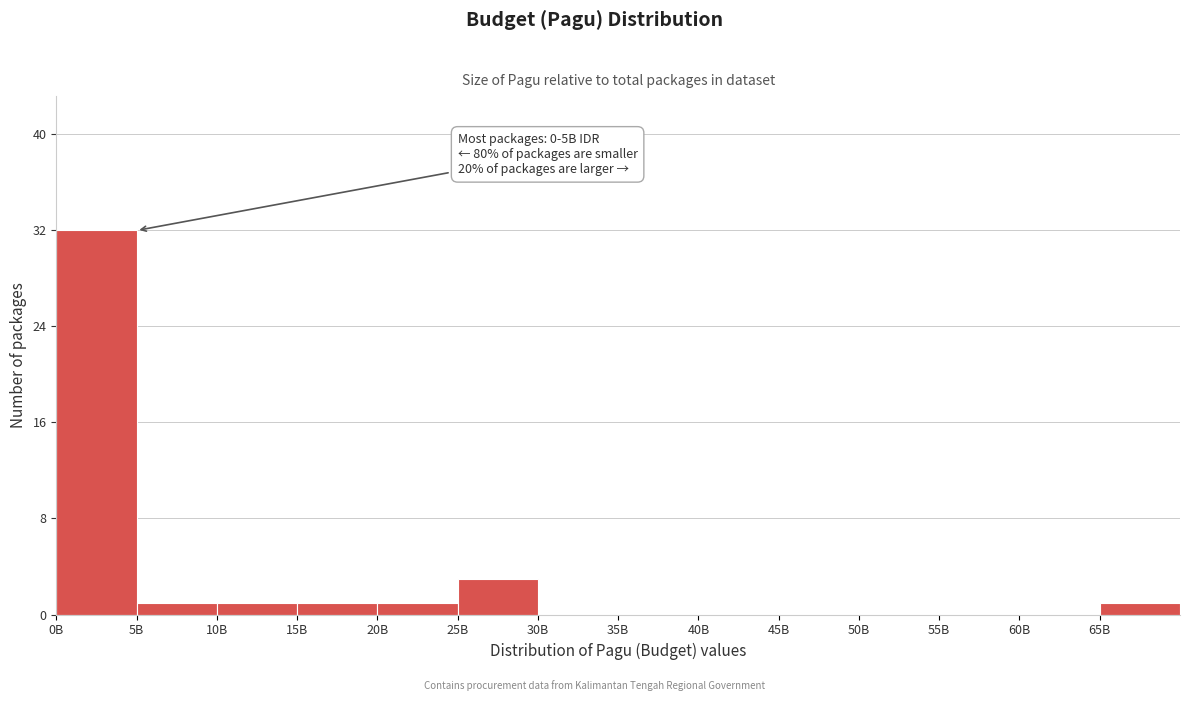

Reading left to right, list all the values displayed in this chart.

0B=32	5B=1	10B=1	15B=1	20B=1	25B=3	30B=0	35B=0	40B=0	45B=0	50B=0	55B=0	60B=0	65B=1